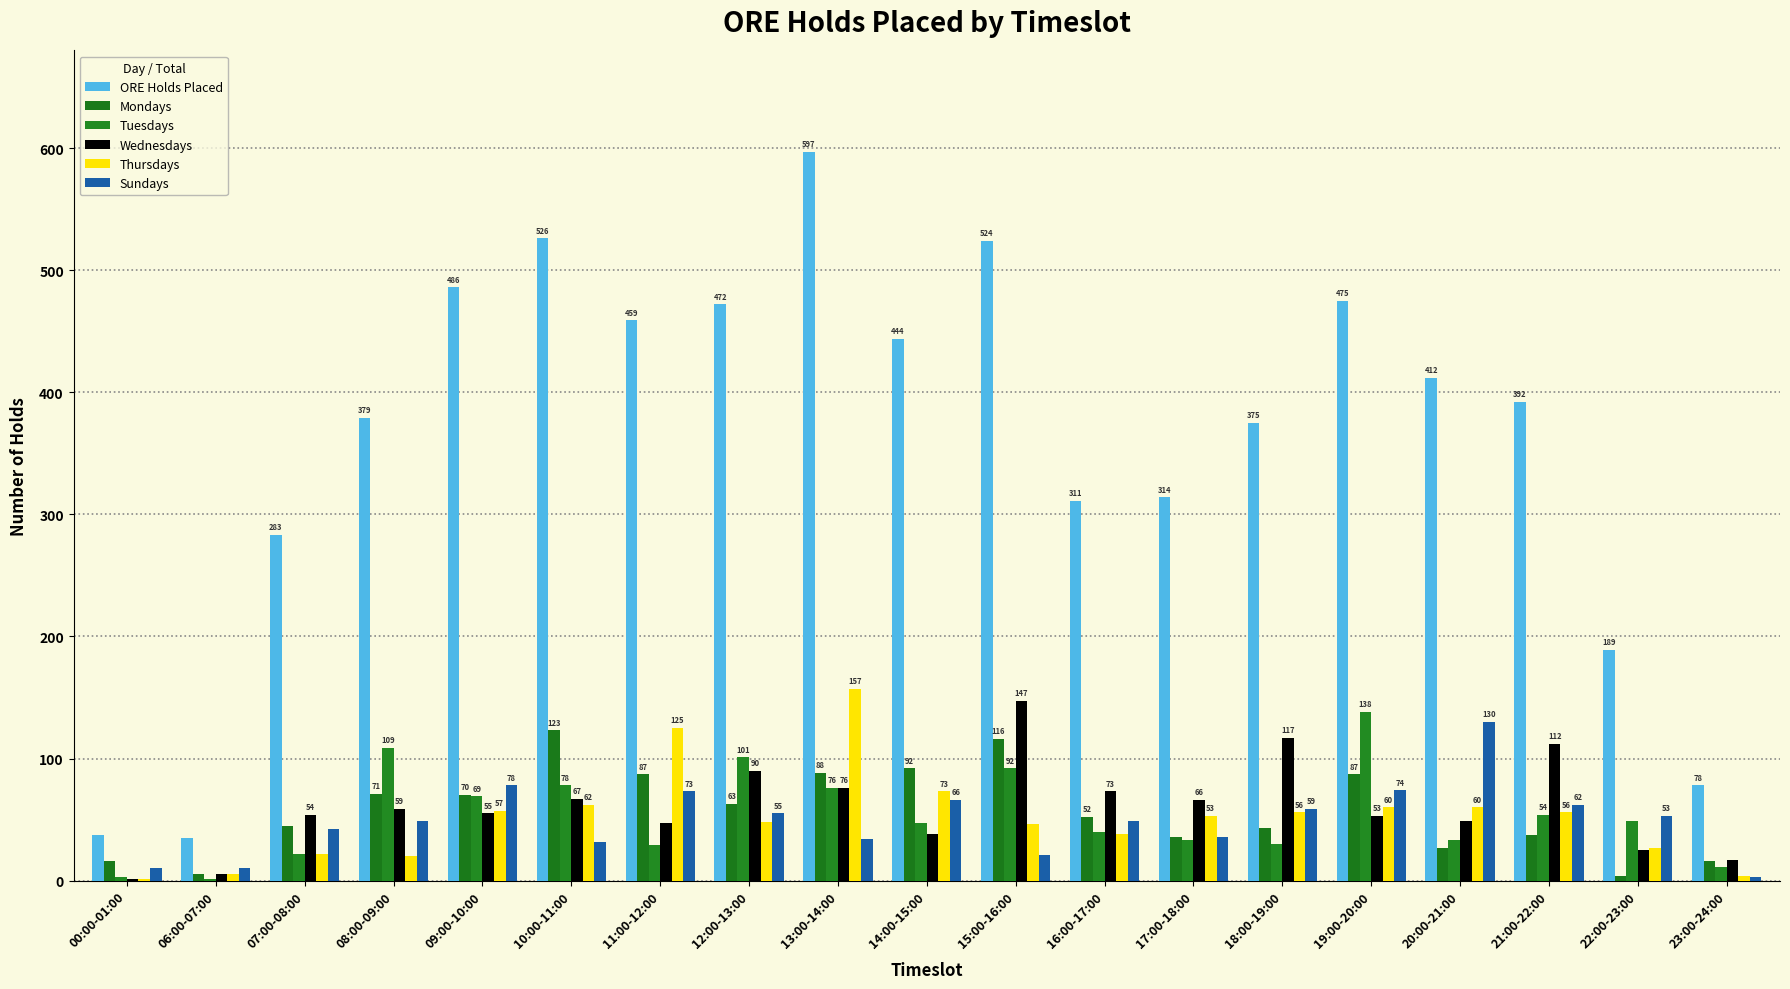

How many categories are shown in the chart?

19